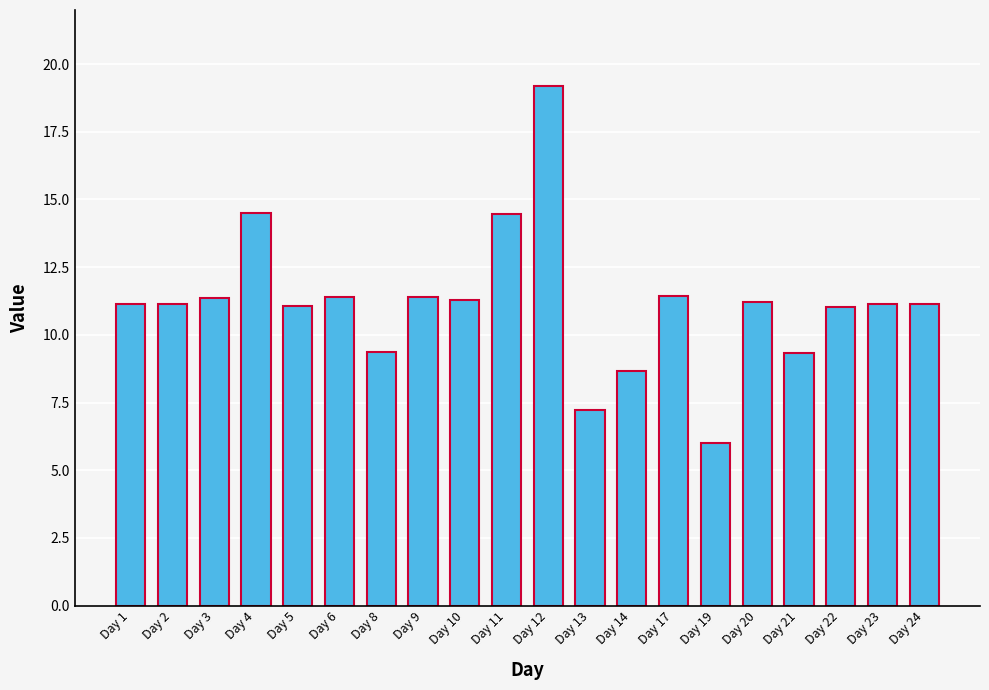

What is the smallest value displayed?

6.0